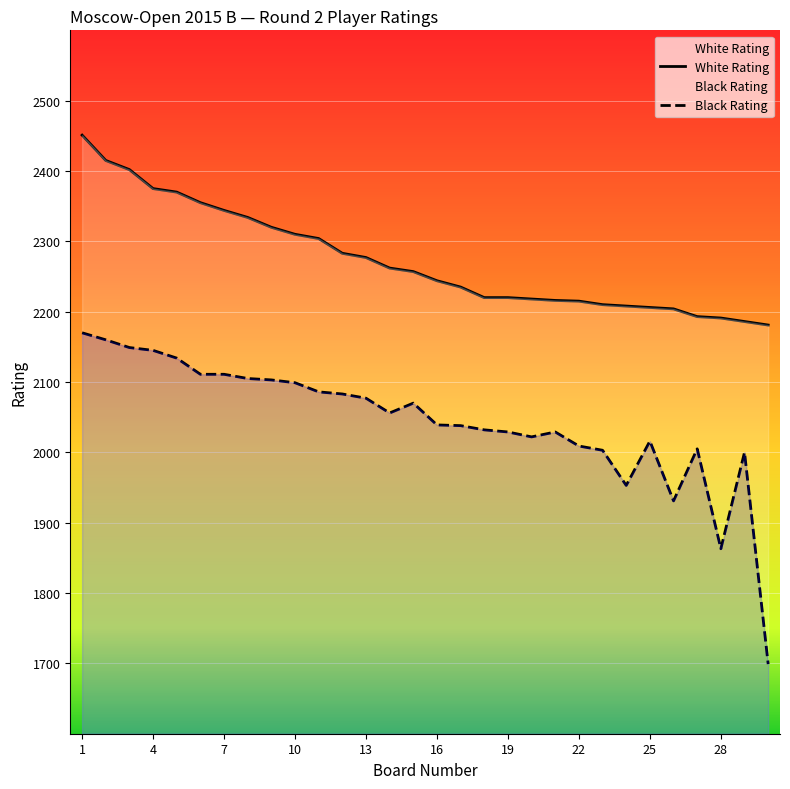

What is the total value across all series at 13?

4354